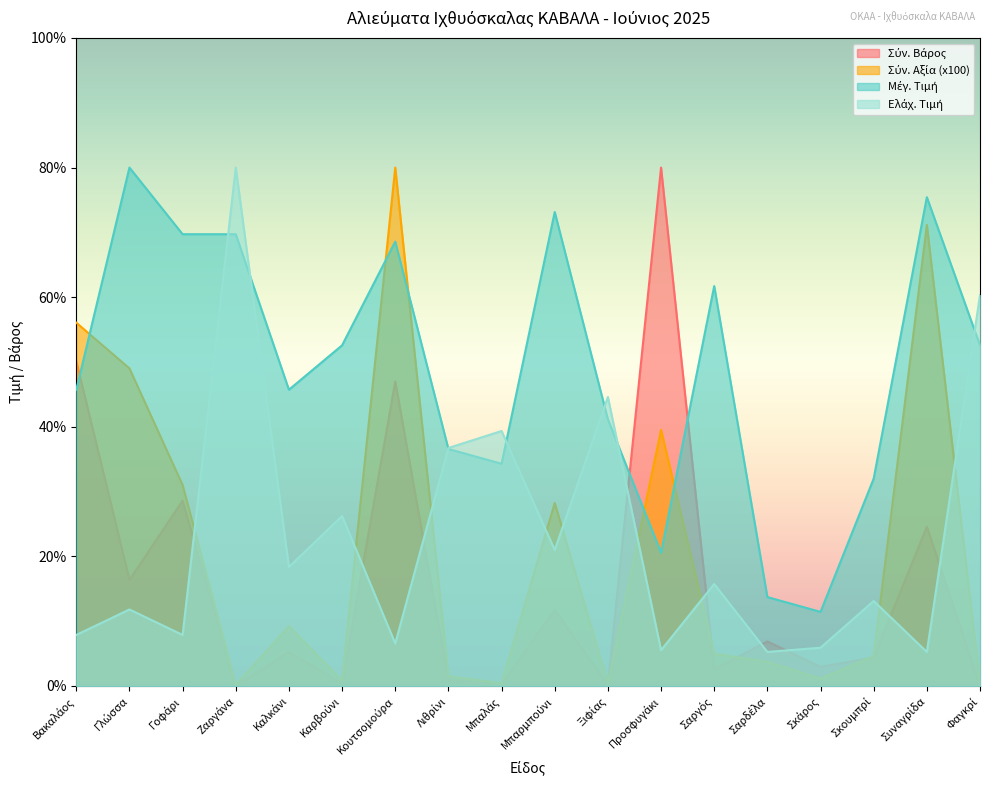

Reading left to right, transcribe all the data shown in this chart.

Σύν. Βάρος: Βακαλάος=50.1	Γλώσσα=16.4	Γοφάρι=28.6	Ζαργάνα=0.0	Καλκάνι=5.3	Καρβούνι=0.4	Κουτσομούρα=47.0	Λιθρίνι=0.9	Μπαλάς=0.3	Μπαρμπούνι=11.8	Ξιφίας=0.2	Προσφυγάκι=80.0	Σαργός=2.6	Σαρδέλα=6.9	Σκάρος=3.0	Σκουμπρί=4.4	Συναγρίδα=24.6	Φαγκρί=0.1
Σύν. Αξία (x100): Βακαλάος=56.1	Γλώσσα=49.0	Γοφάρι=31.0	Ζαργάνα=0.2	Καλκάνι=9.2	Καρβούνι=0.8	Κουτσομούρα=80.0	Λιθρίνι=1.5	Μπαλάς=0.4	Μπαρμπούνι=28.2	Ξιφίας=0.4	Προσφυγάκι=39.5	Σαργός=5.0	Σαρδέλα=3.7	Σκάρος=1.1	Σκουμπρί=4.6	Συναγρίδα=71.2	Φαγκρί=0.2
Μέγ. Τιμή: Βακαλάος=45.7	Γλώσσα=80.0	Γοφάρι=69.7	Ζαργάνα=69.7	Καλκάνι=45.7	Καρβούνι=52.6	Κουτσομούρα=68.6	Λιθρίνι=36.6	Μπαλάς=34.3	Μπαρμπούνι=73.1	Ξιφίας=41.1	Προσφυγάκι=20.6	Σαργός=61.7	Σαρδέλα=13.7	Σκάρος=11.4	Σκουμπρί=32.0	Συναγρίδα=75.4	Φαγκρί=52.6
Ελάχ. Τιμή: Βακαλάος=7.9	Γλώσσα=11.8	Γοφάρι=7.9	Ζαργάνα=80.0	Καλκάνι=18.4	Καρβούνι=26.2	Κουτσομούρα=6.6	Λιθρίνι=36.7	Μπαλάς=39.3	Μπαρμπούνι=21.0	Ξιφίας=44.6	Προσφυγάκι=5.5	Σαργός=15.7	Σαρδέλα=5.2	Σκάρος=5.9	Σκουμπρί=13.1	Συναγρίδα=5.2	Φαγκρί=60.3